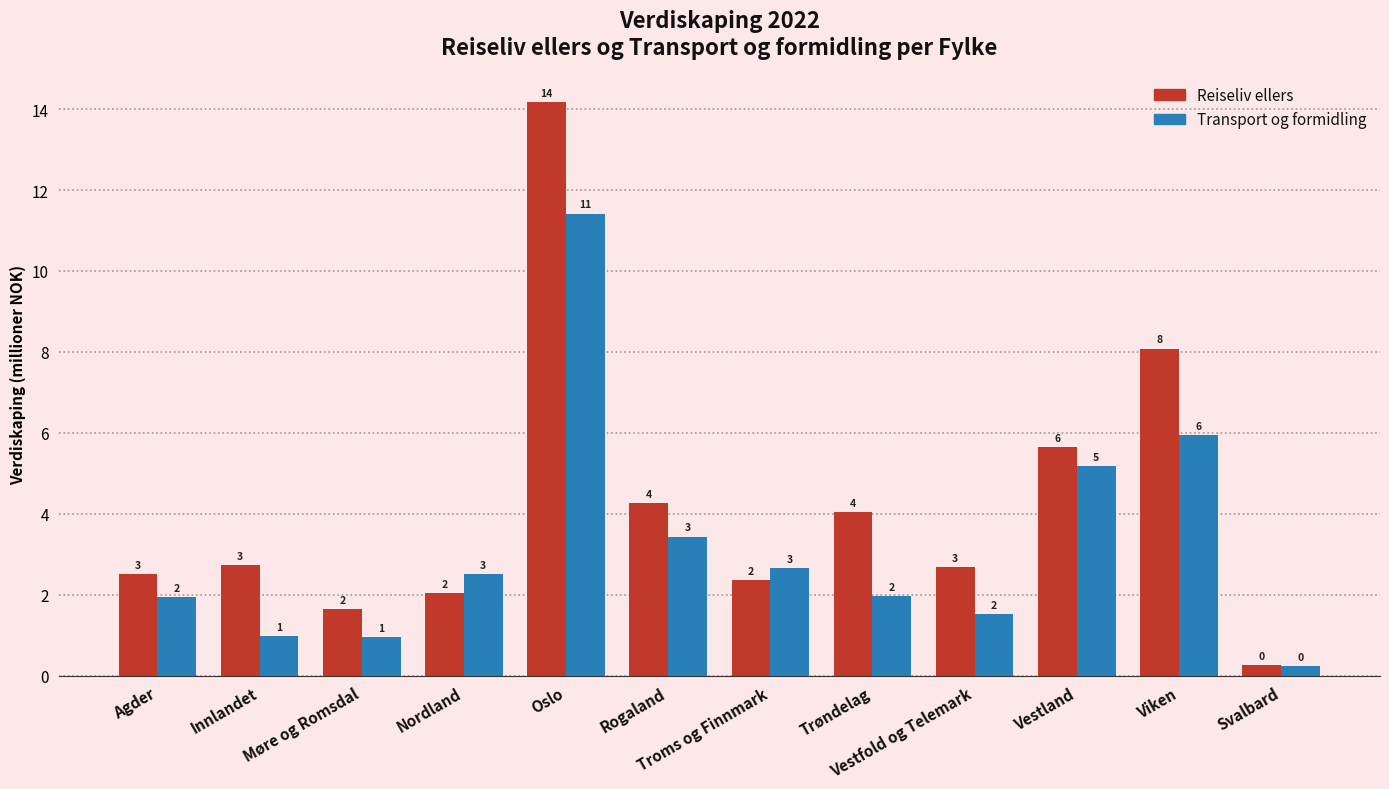

What is the greatest value displayed?

14.2